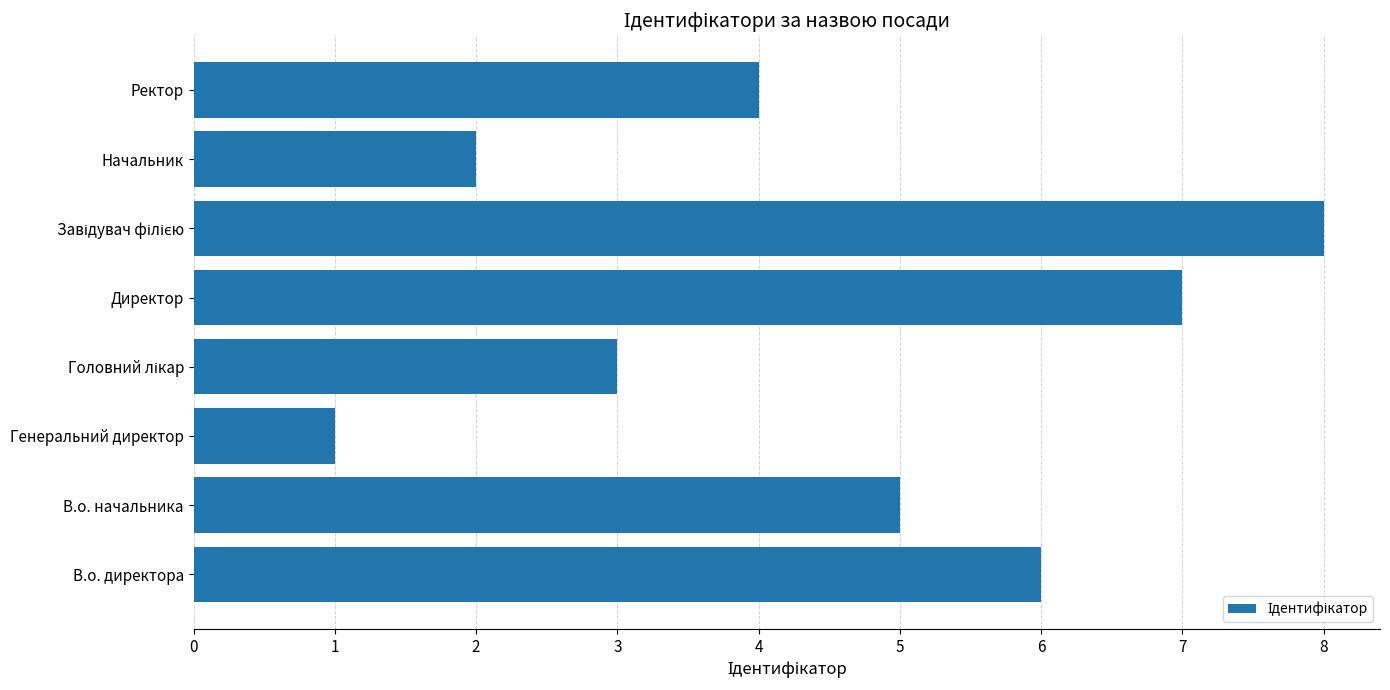

Count the number of categories in the chart.

8